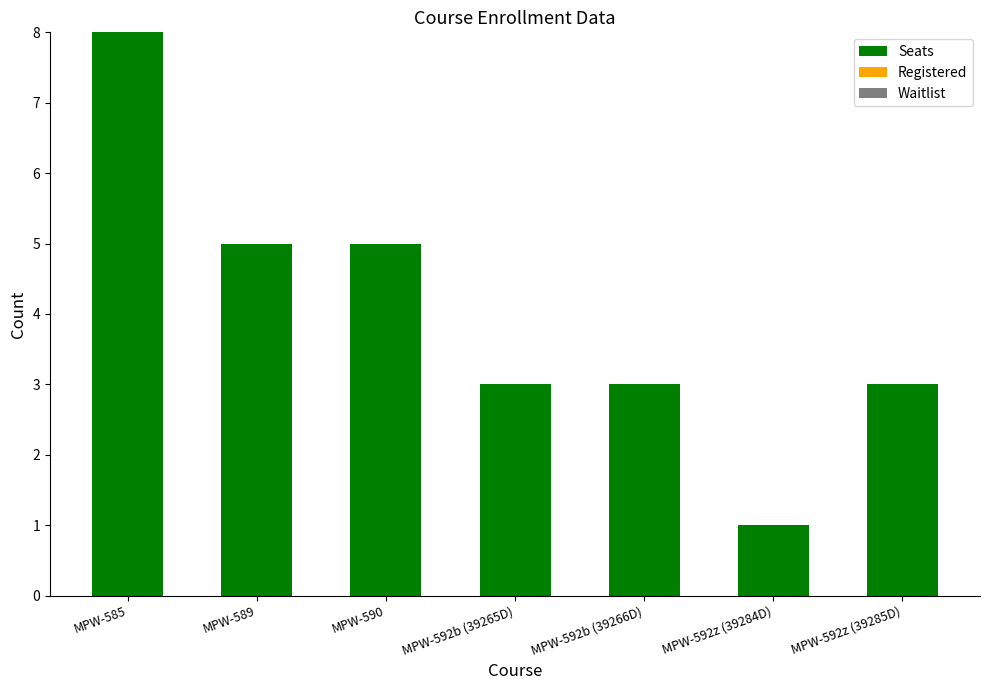

What position from the left is MPW-590?

3